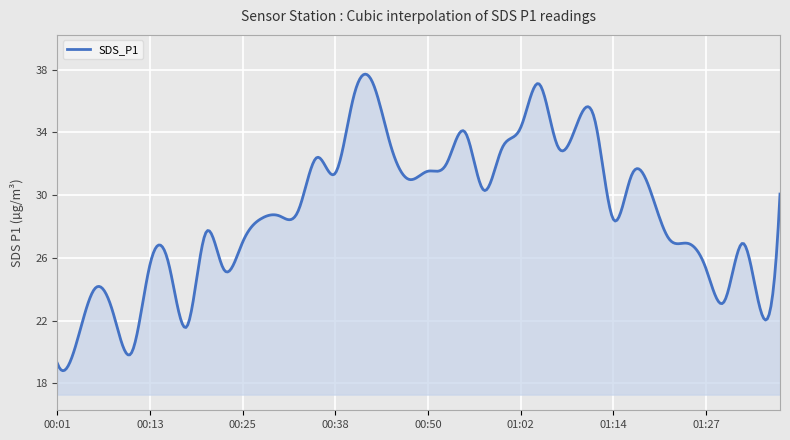

What is the smallest value displayed?

18.8